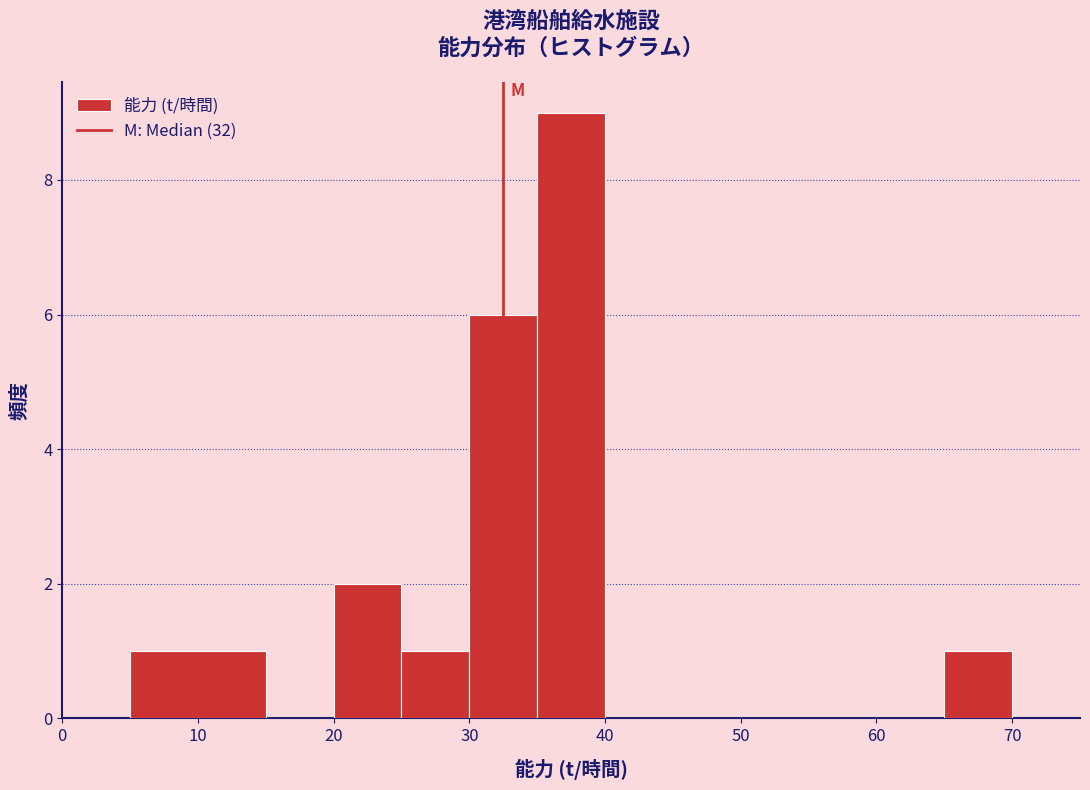

Reading left to right, list every bar in this chart as the range it spans on the x-axis followed by its height. The values are not printed on the chart, so give them approximately, as read against the axis.

5 to 15: 1
15 to 20: 0
20 to 25: 2
25 to 30: 1
30 to 35: 6
35 to 40: 9
40 to 45: 0
45 to 50: 0
50 to 55: 0
55 to 60: 0
60 to 65: 0
65 to 70: 1